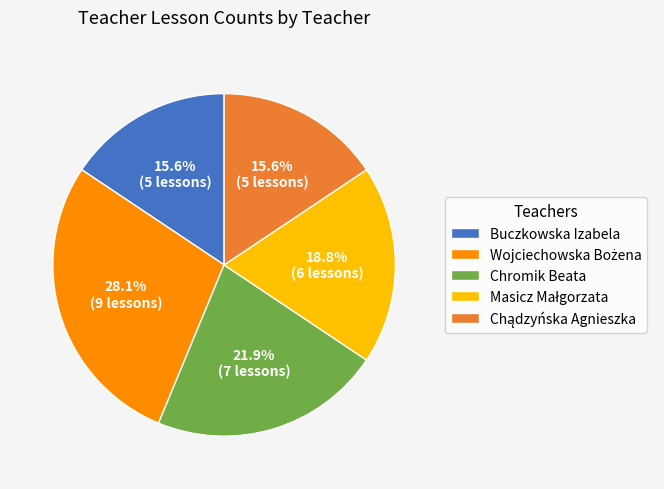

How many segments does this pie chart have?

5